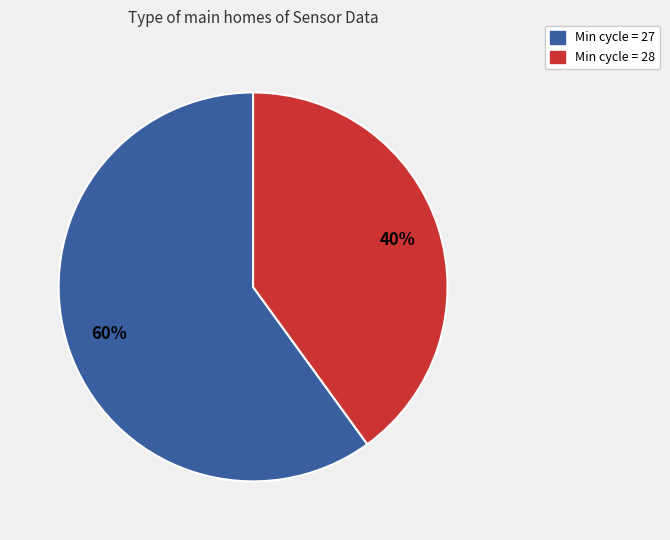

How many segments does this pie chart have?

2